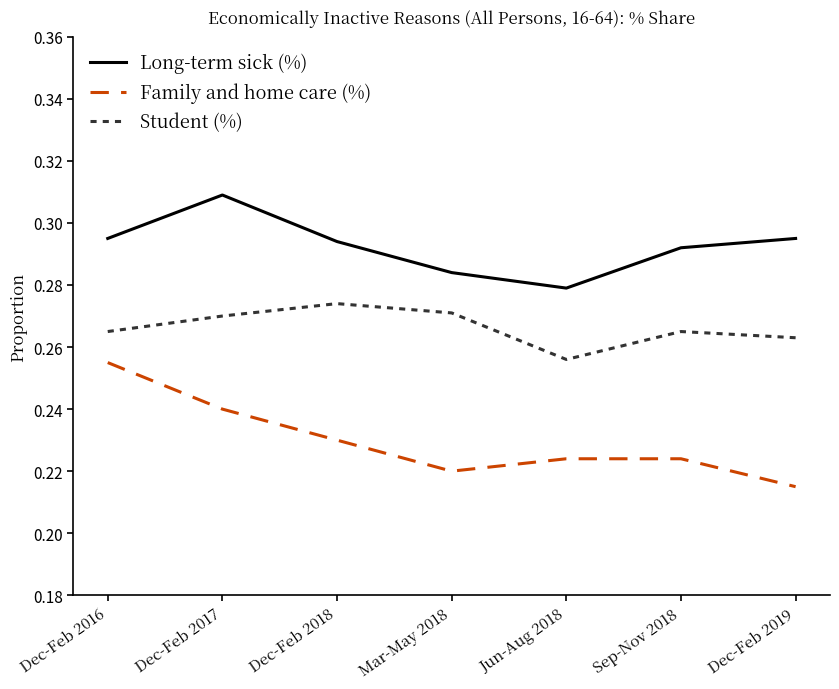

Which label corresponds to the smallest value in the chart?

Dec-Feb 2019